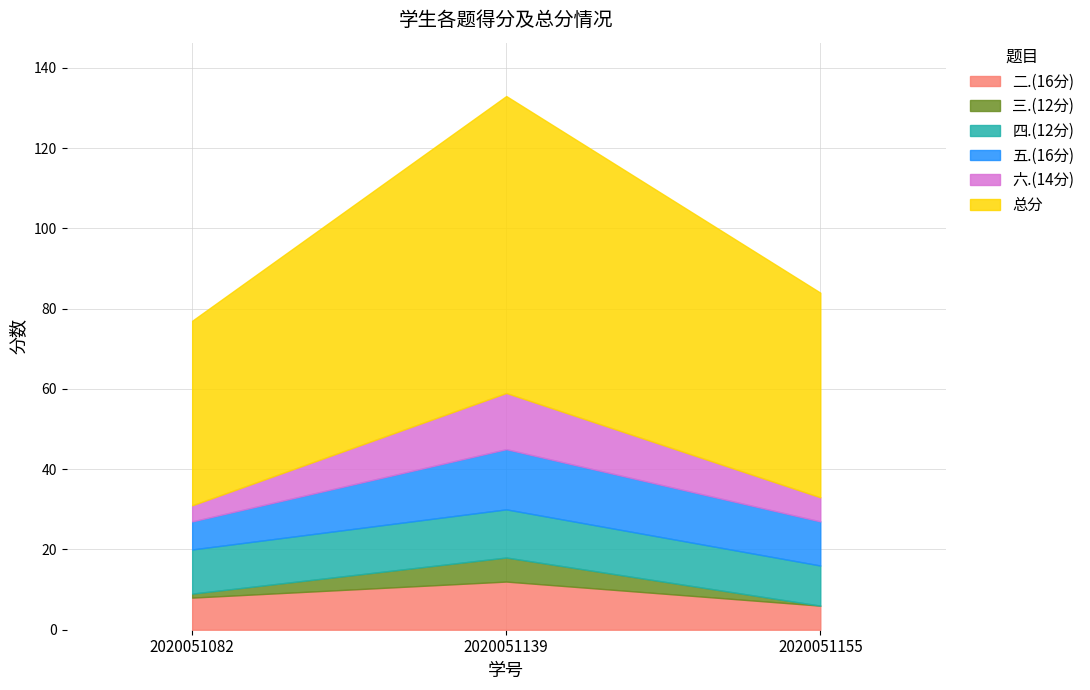

The 总分 series shows 51 at 2020051155. True or false?

True